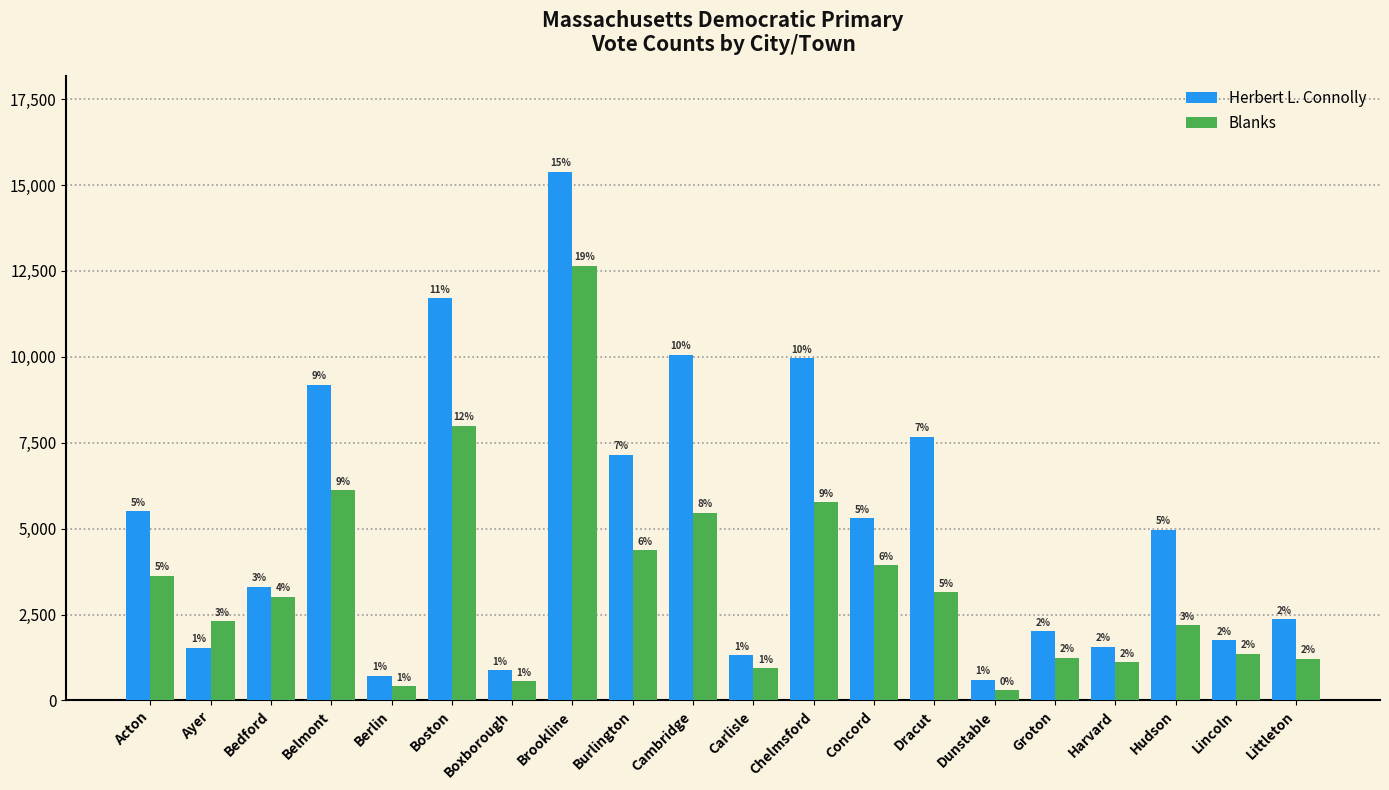

What are all the series names shown in the legend?

Herbert L. Connolly, Blanks